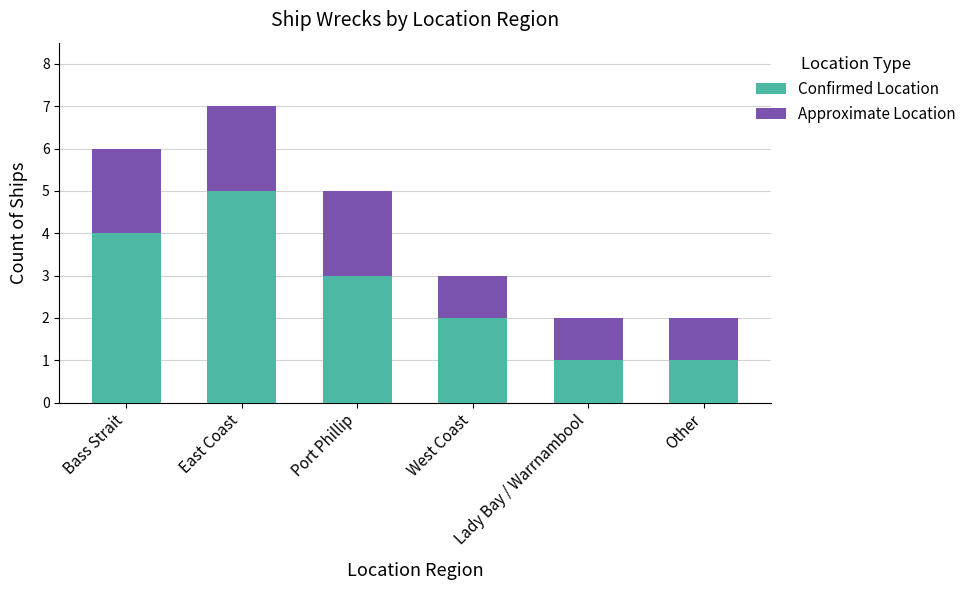

How many categories are shown in the chart?

6